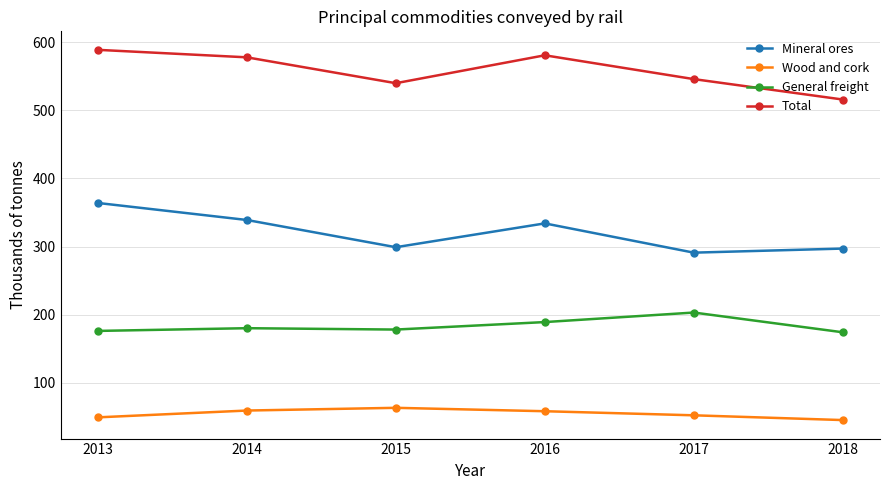

How many data points in Mineral ores are less than 334?

3